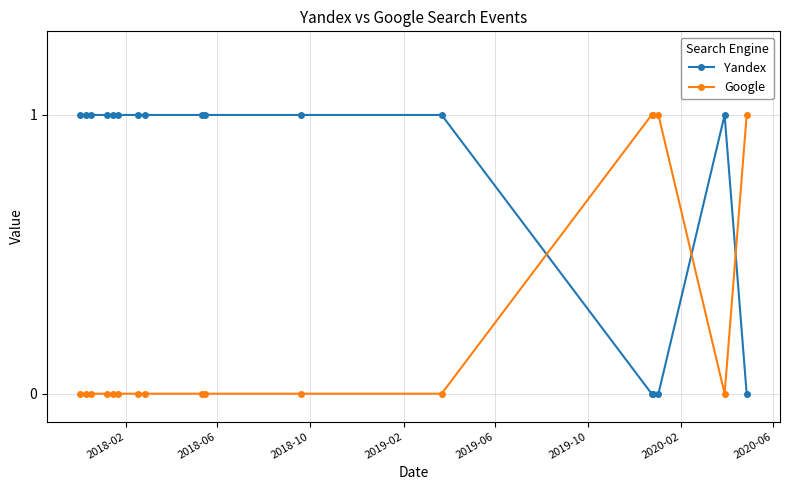

How many lines are shown in the chart?

2